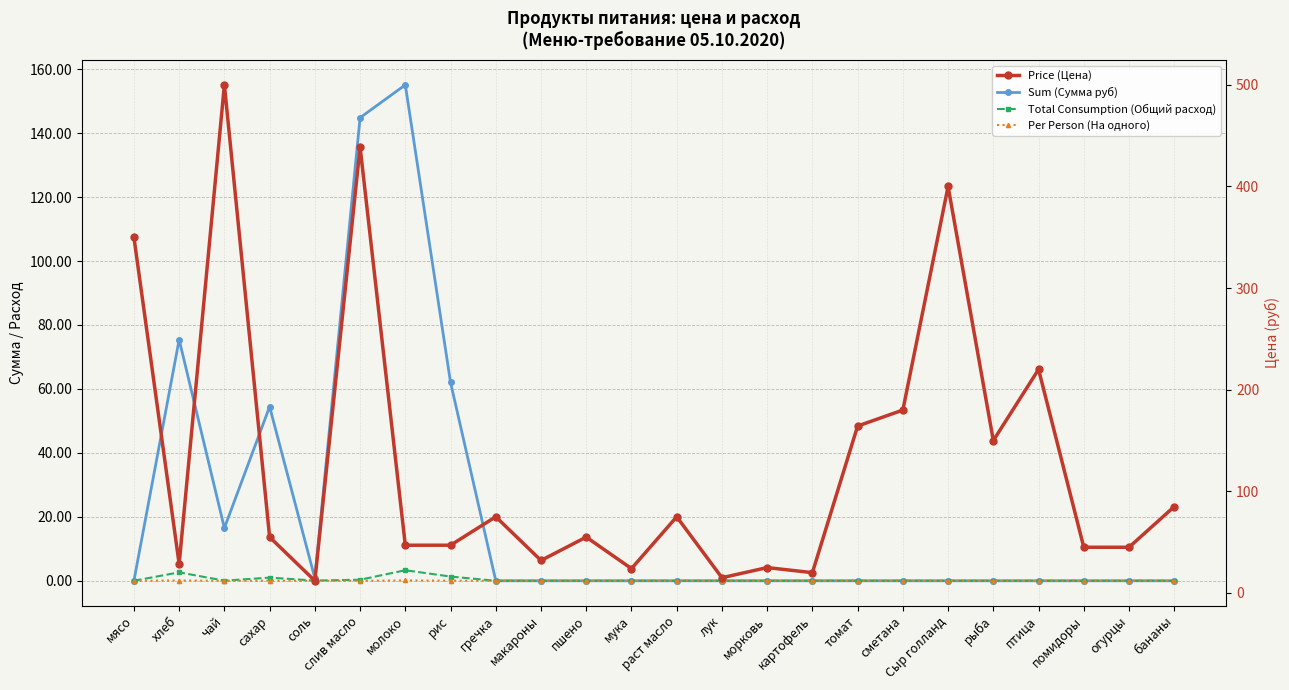

List the labels in order of Per Person (На одного) value, smallest first.

мясо, гречка, макароны, пшено, мука, раст масло, лук, морковь, картофель, томат, сметана, Сыр голланд, рыба, птица, помидоры, огурцы, бананы, чай, соль, слив масло, сахар, рис, хлеб, молоко